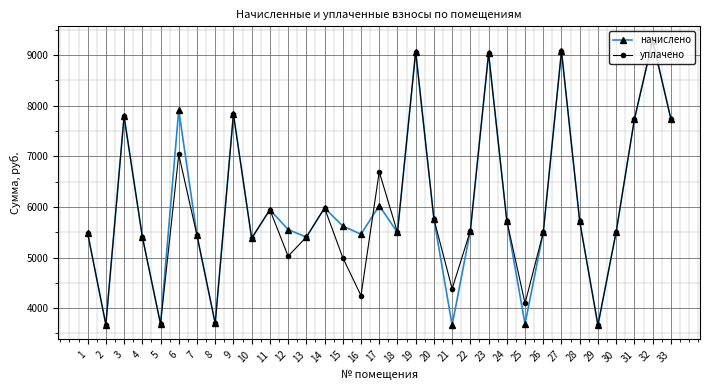

What is the value of the уплачено point at the 22nd from the left?

5529.6